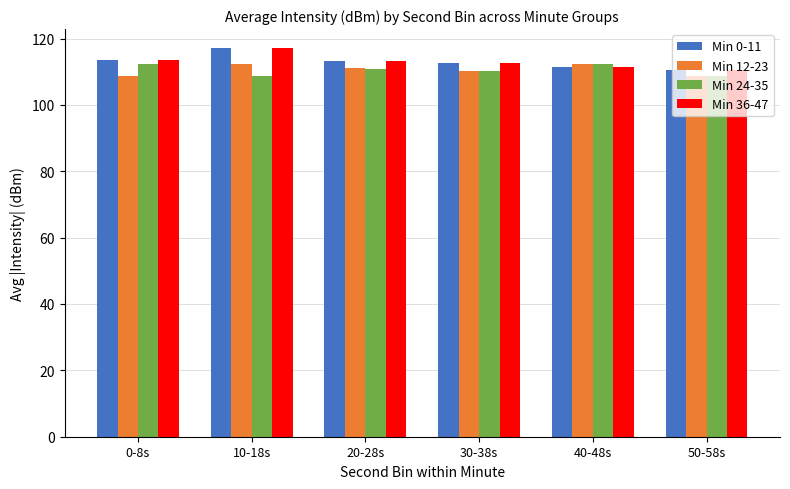

True or false: Min 0-11 has a value of 187.4 at 50-58s.

False